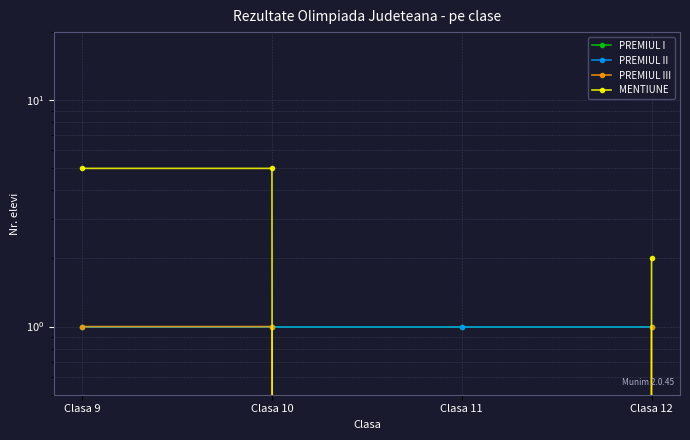

The PREMIUL II series shows 2 at Clasa 11. True or false?

False